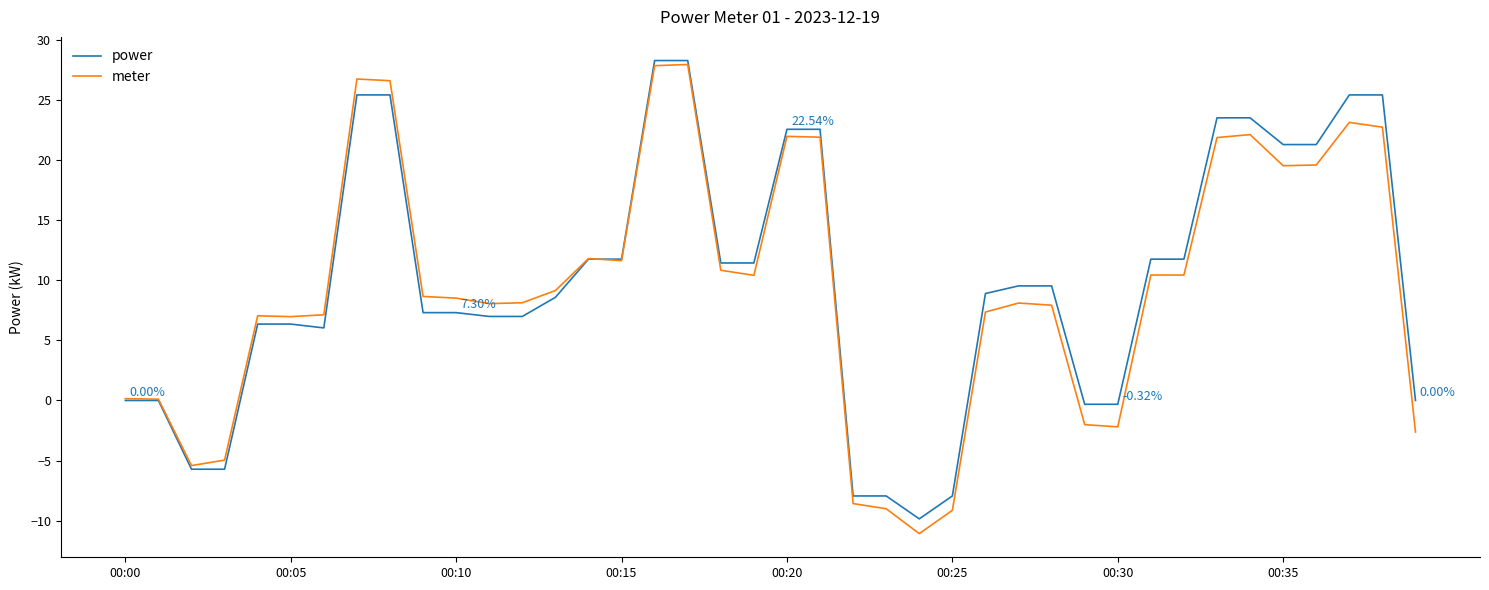

Which series has the largest range (max minus min)?

meter